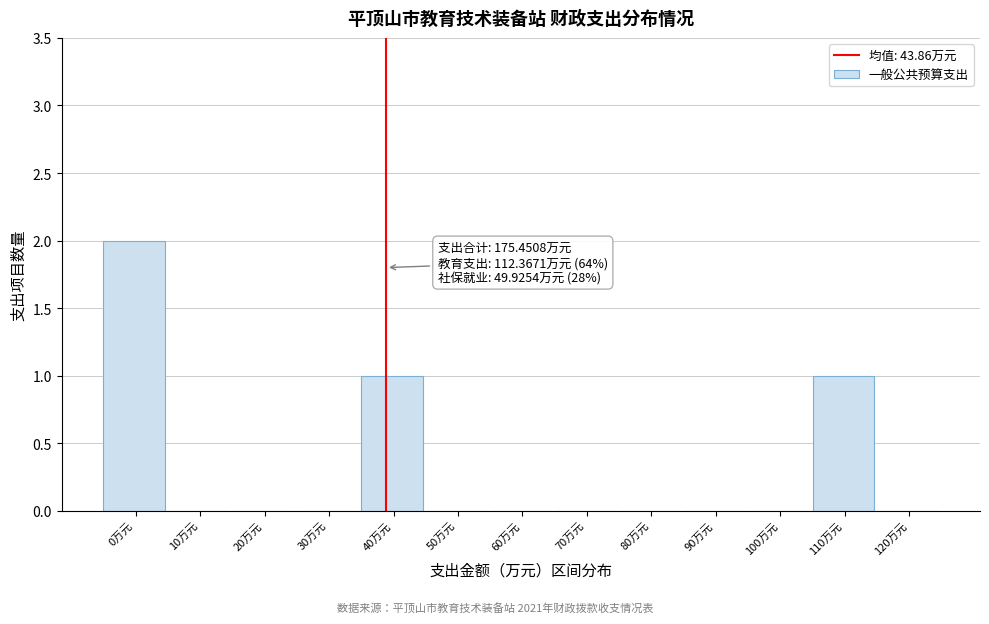

Reading right to left, transcribe all the data shown in this chart.

120万元=0	110万元=1	100万元=0	90万元=0	80万元=0	70万元=0	60万元=0	50万元=0	40万元=1	30万元=0	20万元=0	10万元=0	0万元=2